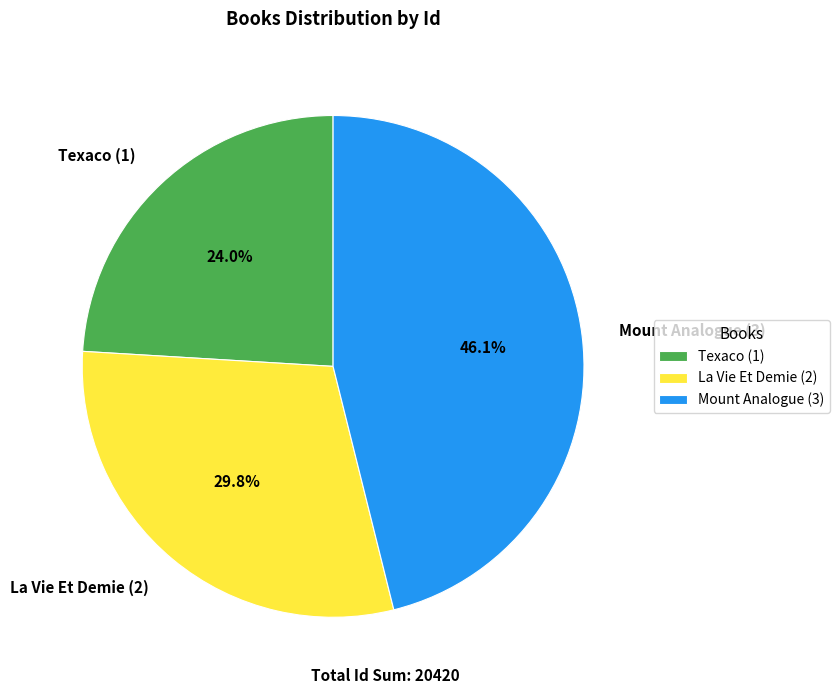

Rank the categories by value from highest to lowest.

Mount Analogue (3), La Vie Et Demie (2), Texaco (1)